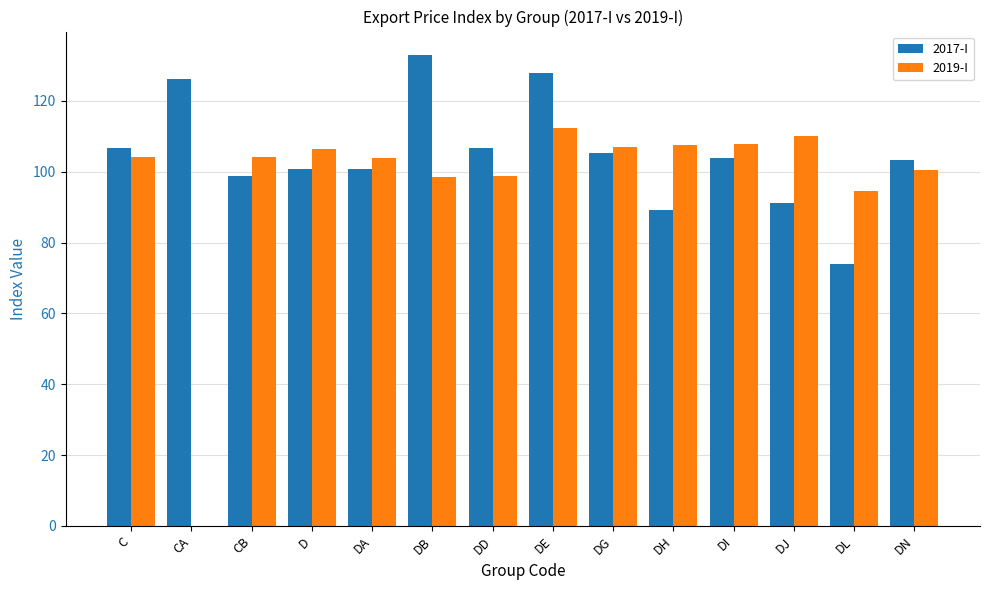

What is the highest value of the 2017-I series?

132.9